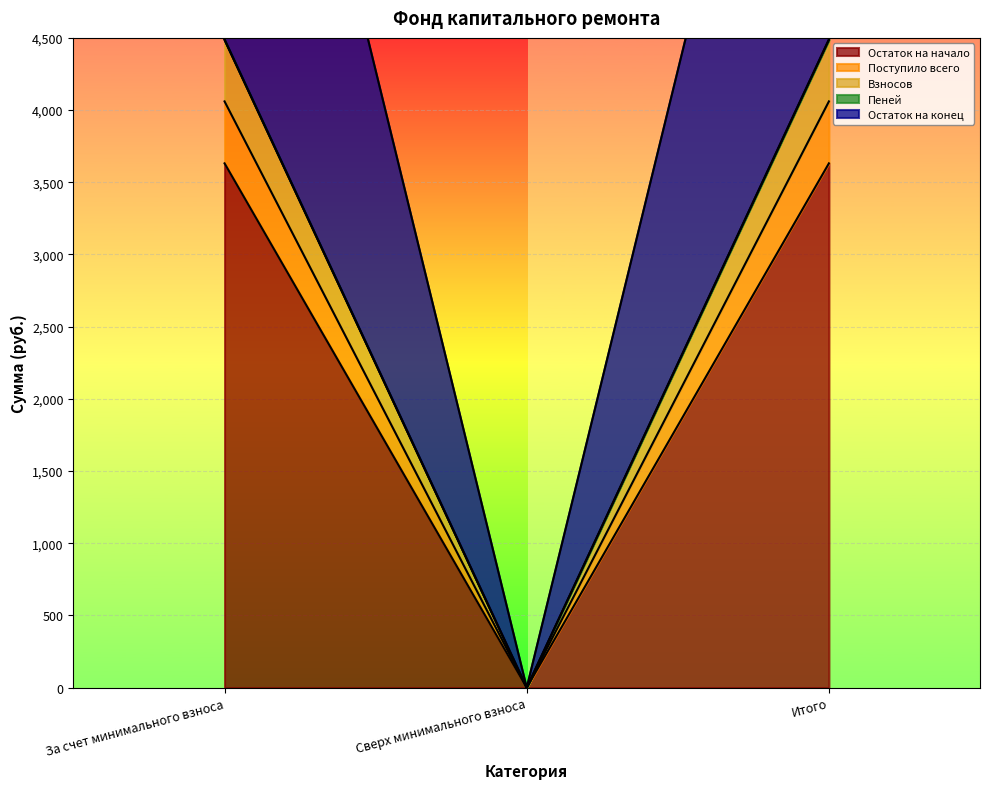

Read the Пеней value at Итого.

4485.7